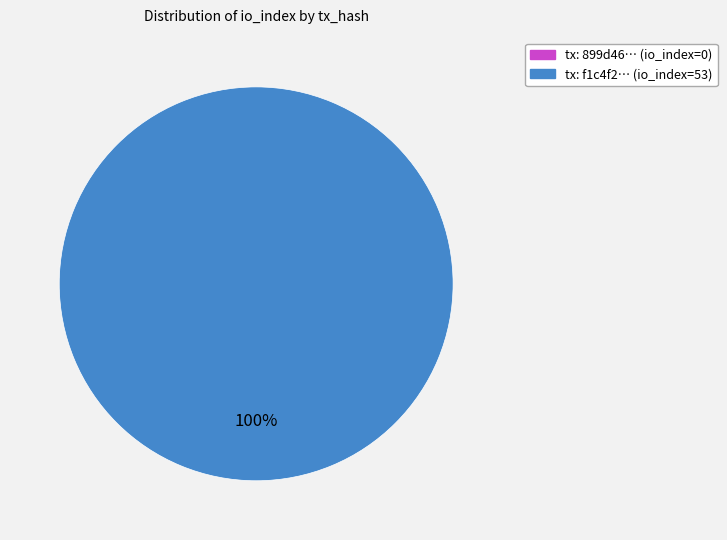

To the nearest percent, what is the difference between the largest and smallest slice percentages?

100%